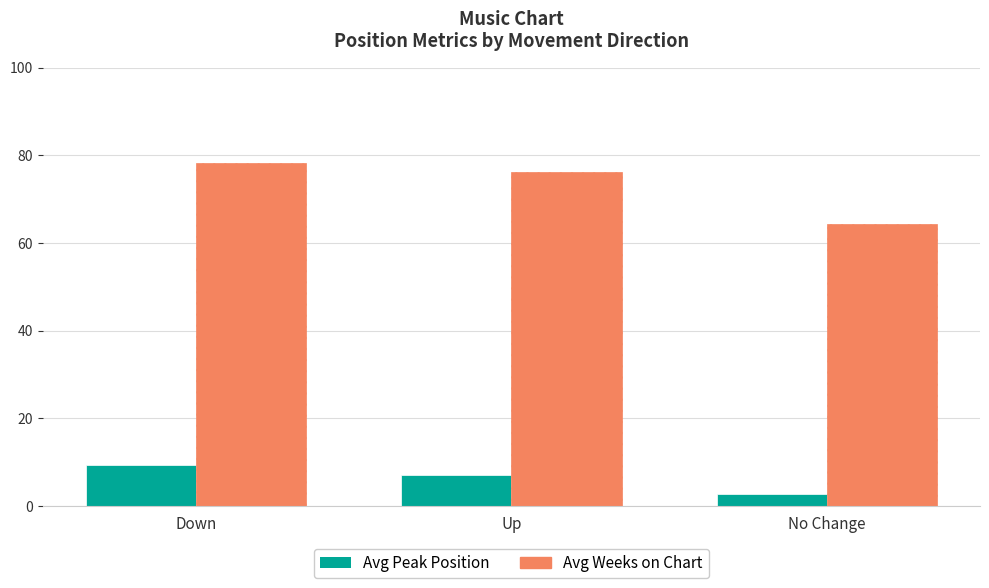

What is the total value across all series at Down?

87.7